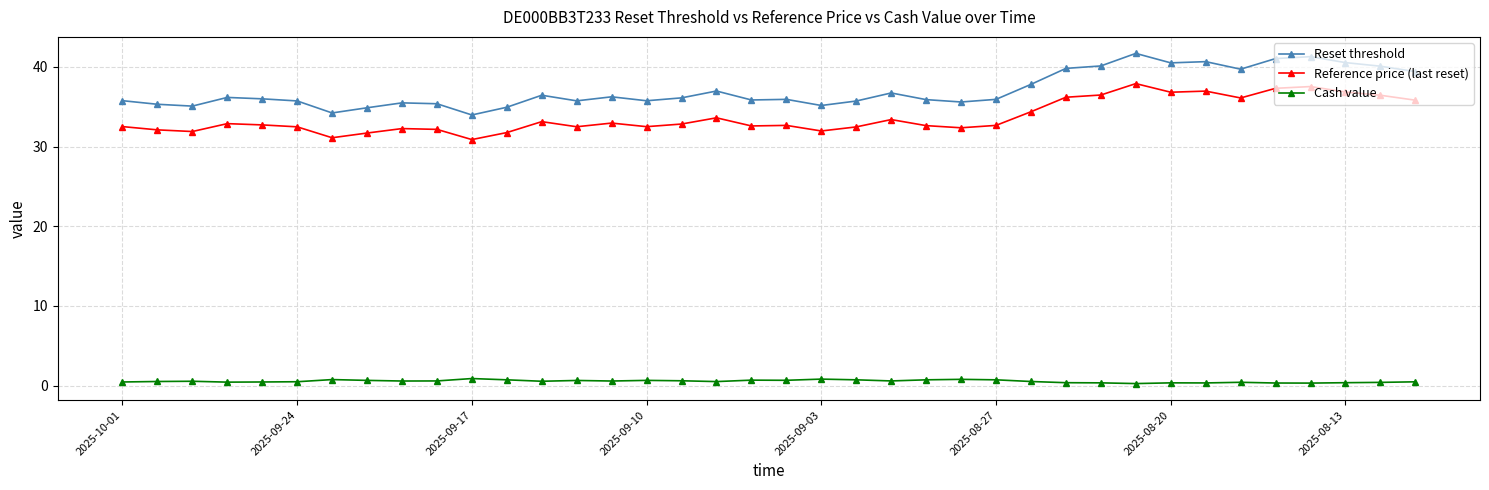

What are all the series names shown in the legend?

Reset threshold, Reference price (last reset), Cash value